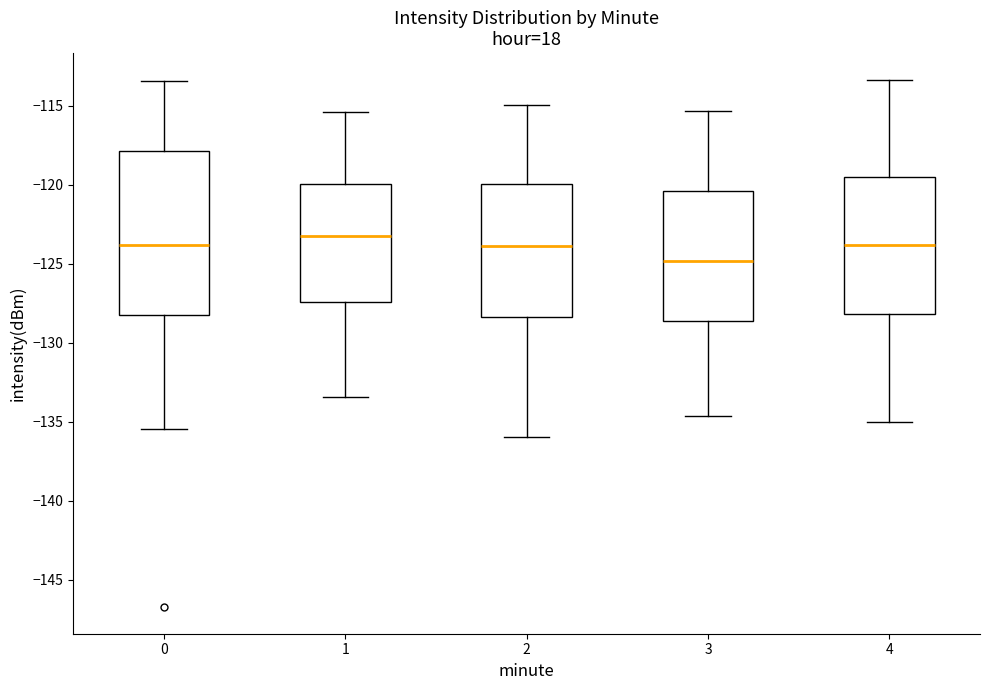

Which box is the tallest, from its lower edge to its upper edge?

0